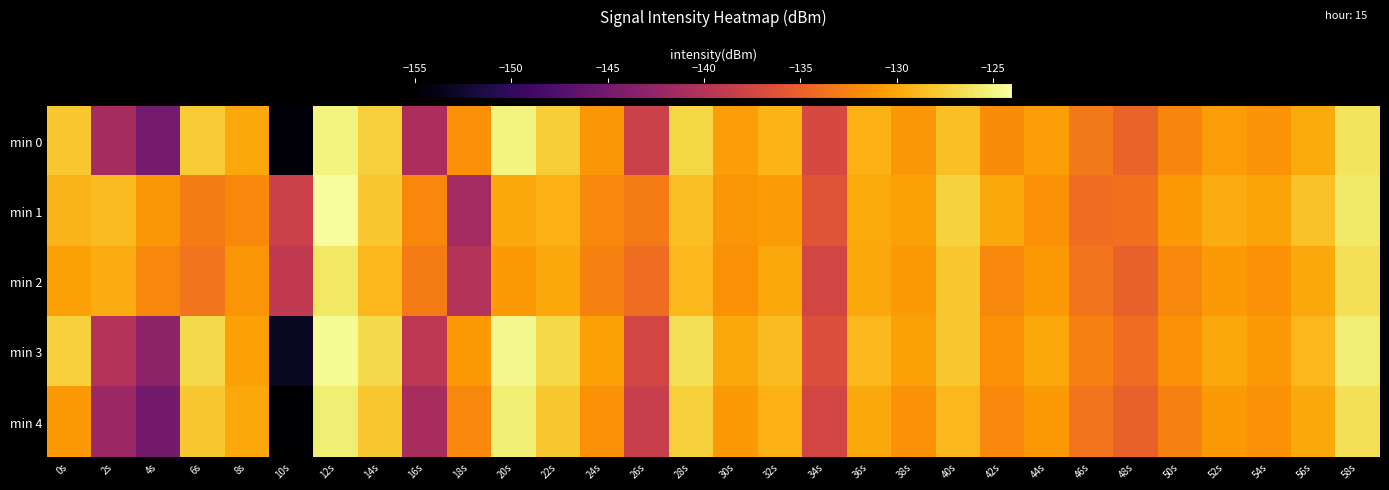

How many data points does each series have?

30